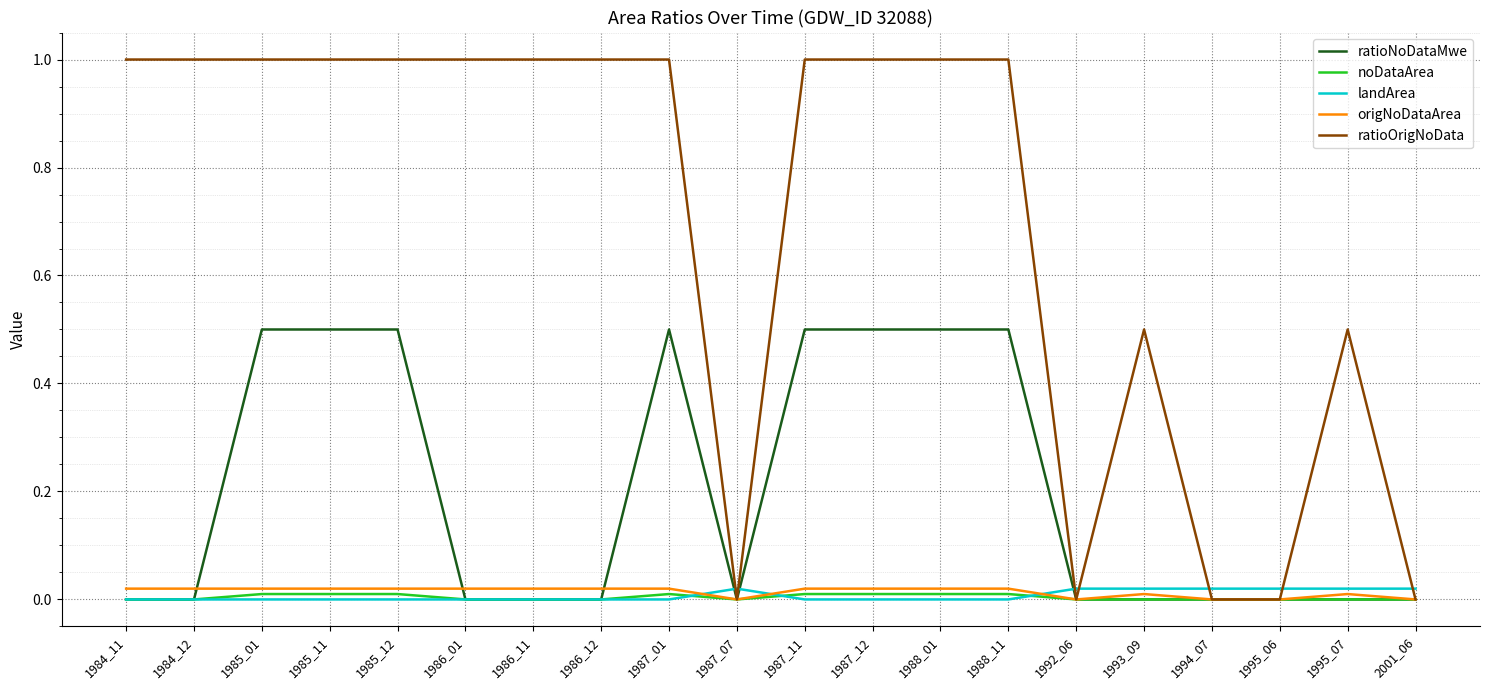

What are all the series names shown in the legend?

ratioNoDataMwe, noDataArea, landArea, origNoDataArea, ratioOrigNoData